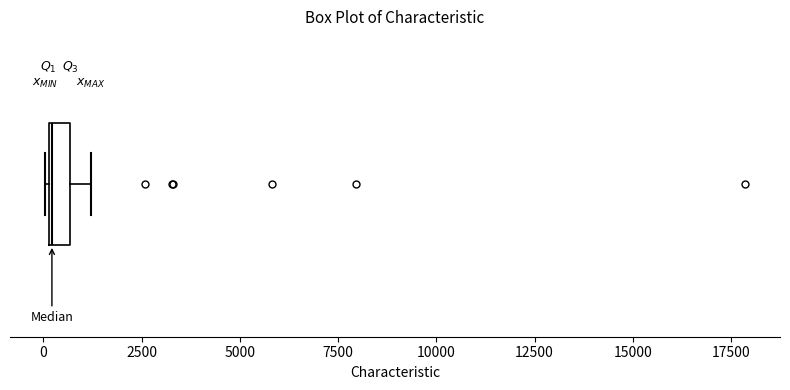

Where is the right edge of the box on the x-axis? The values are not printed on the chart, so give them approximately, as read against the axis.

500